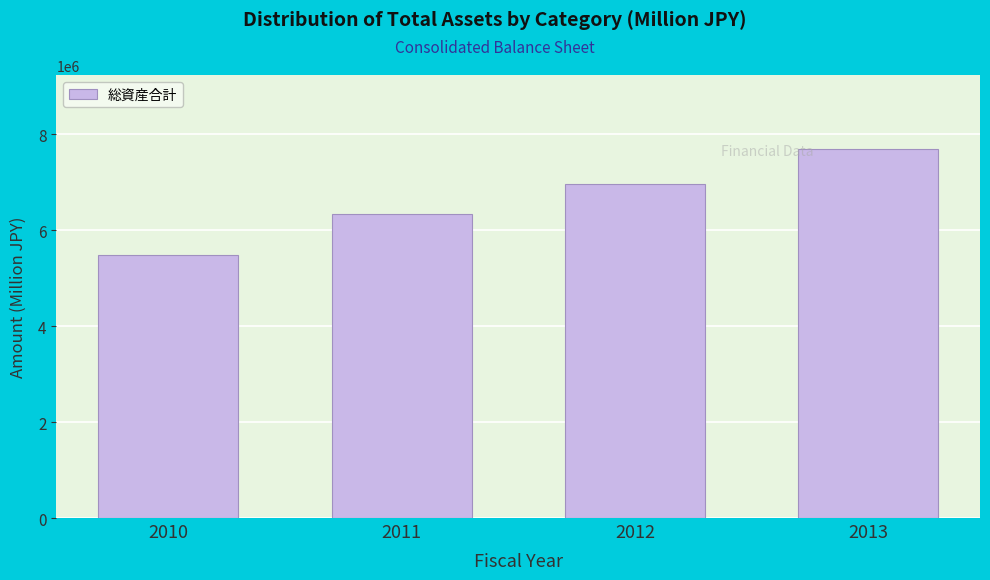

Reading right to left, transcribe all the data shown in this chart.

7695614	6964373	6346605	5478226